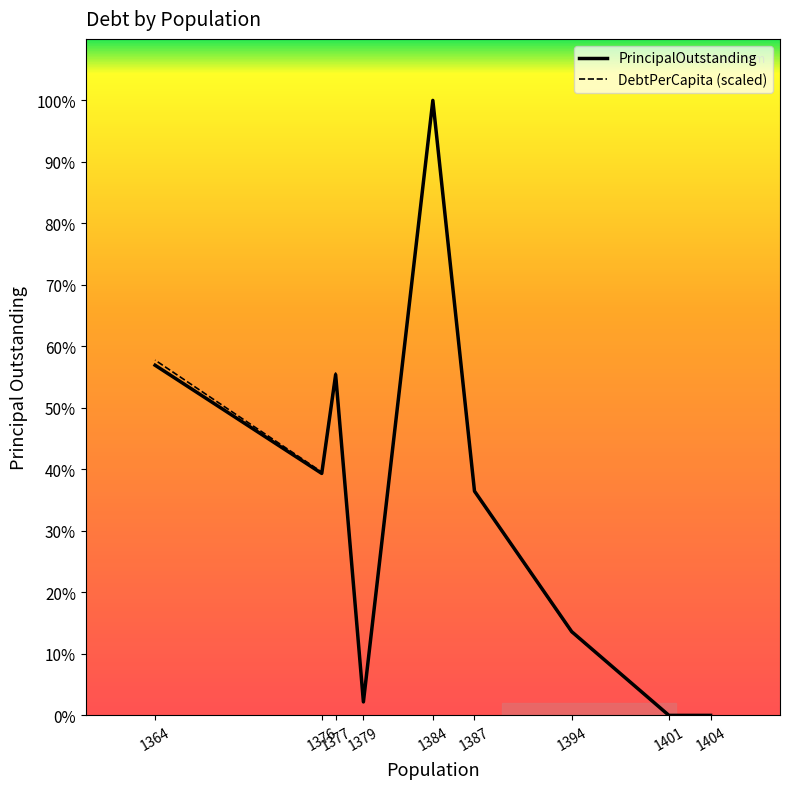

The DebtPerCapita (scaled) series shows 89154.1 at 1394. True or false?

False